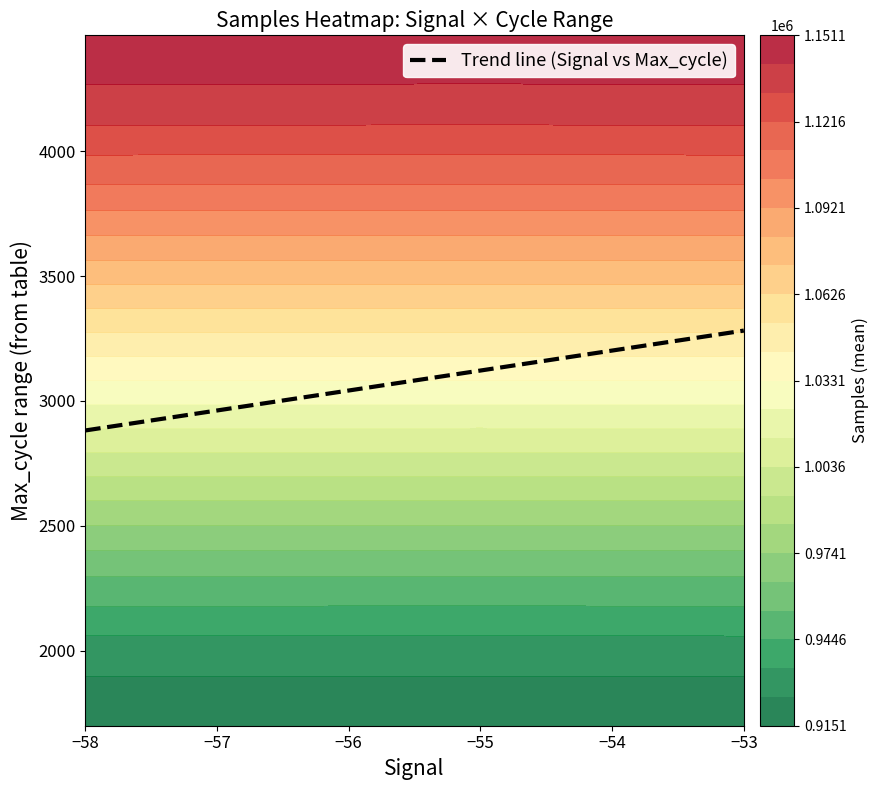

Read the value at −54.

3201.5